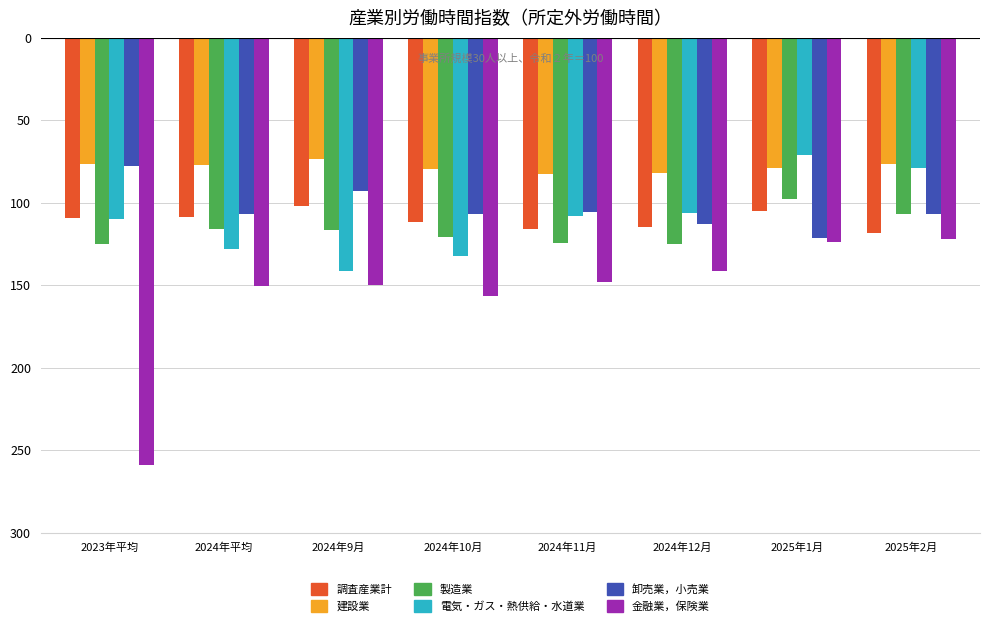

Does the chart contain any negative values?

Yes